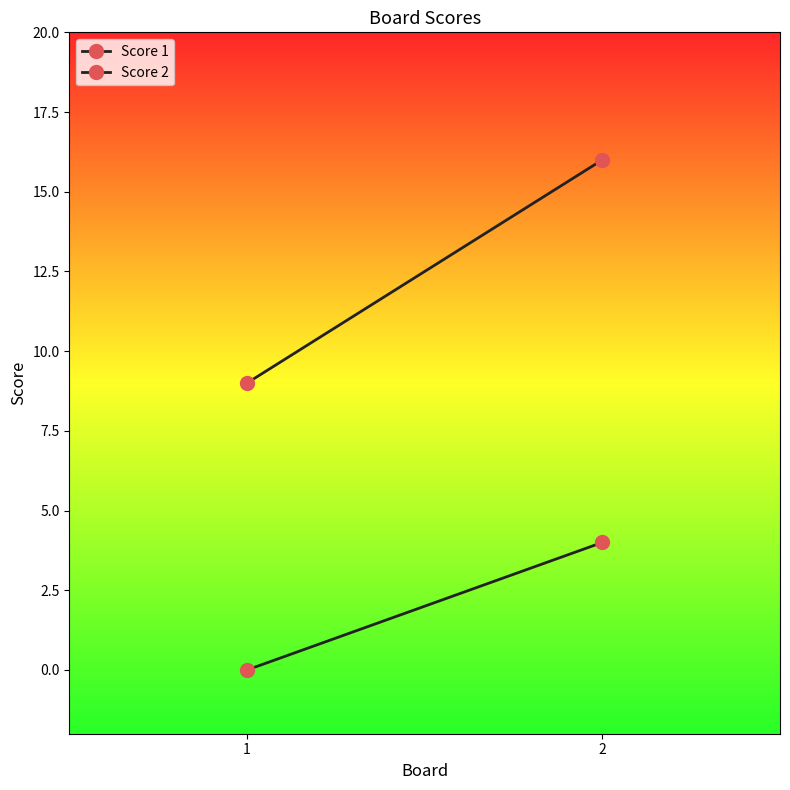

Which series has the largest total across all categories?

Score 2